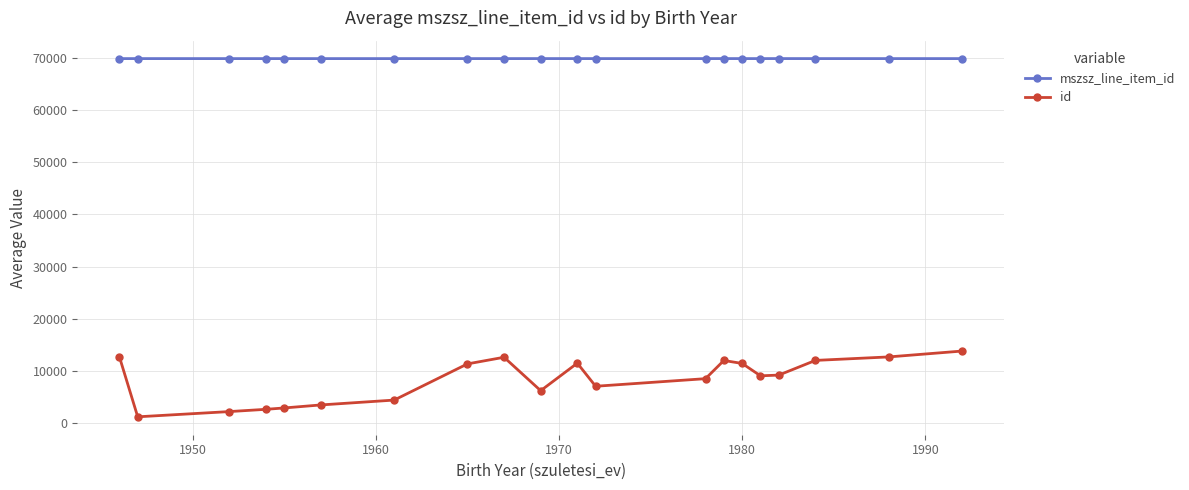

What is the value of the id point at the 14th from the left?

11959.0